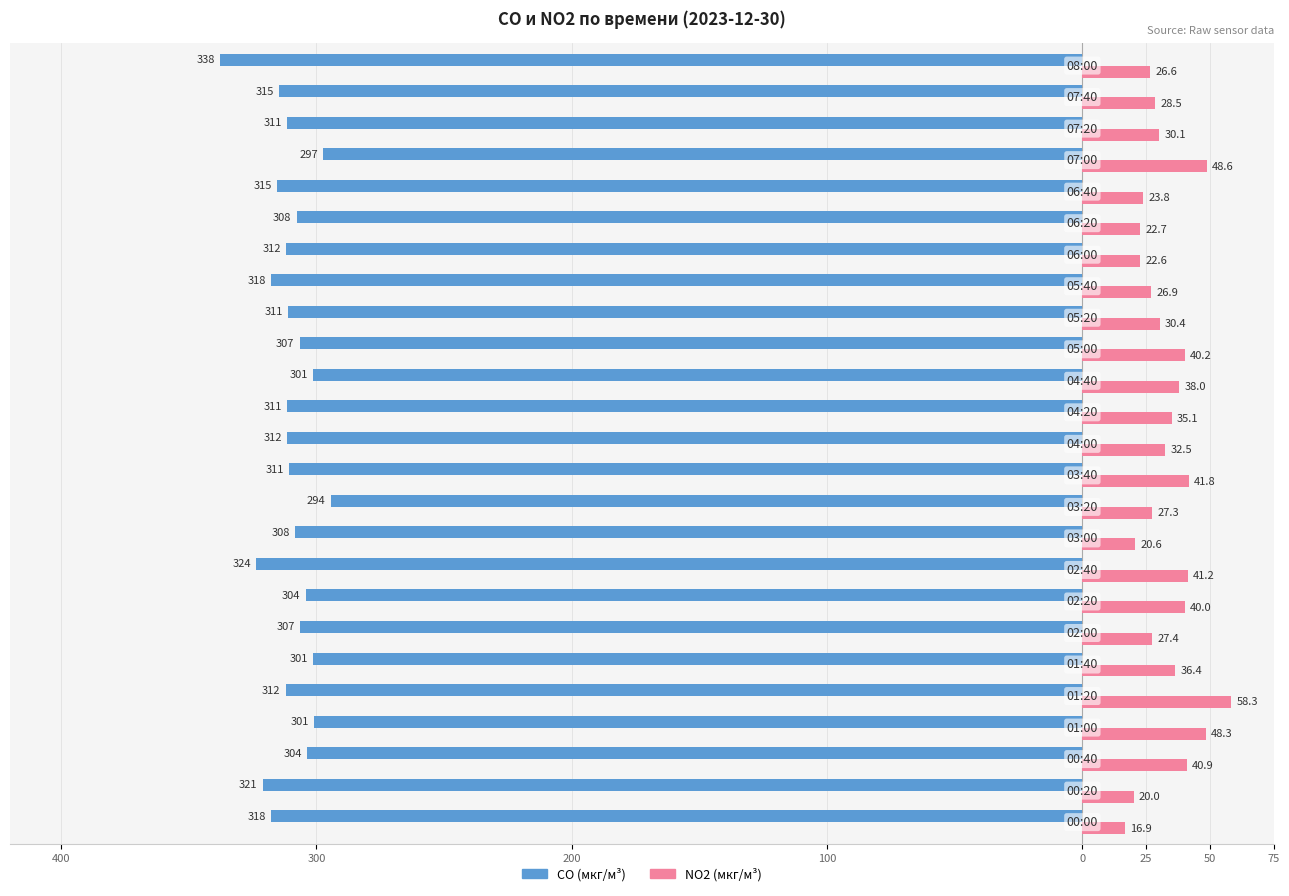

What are all the series names shown in the legend?

CO (мкг/м³), NO2 (мкг/м³)